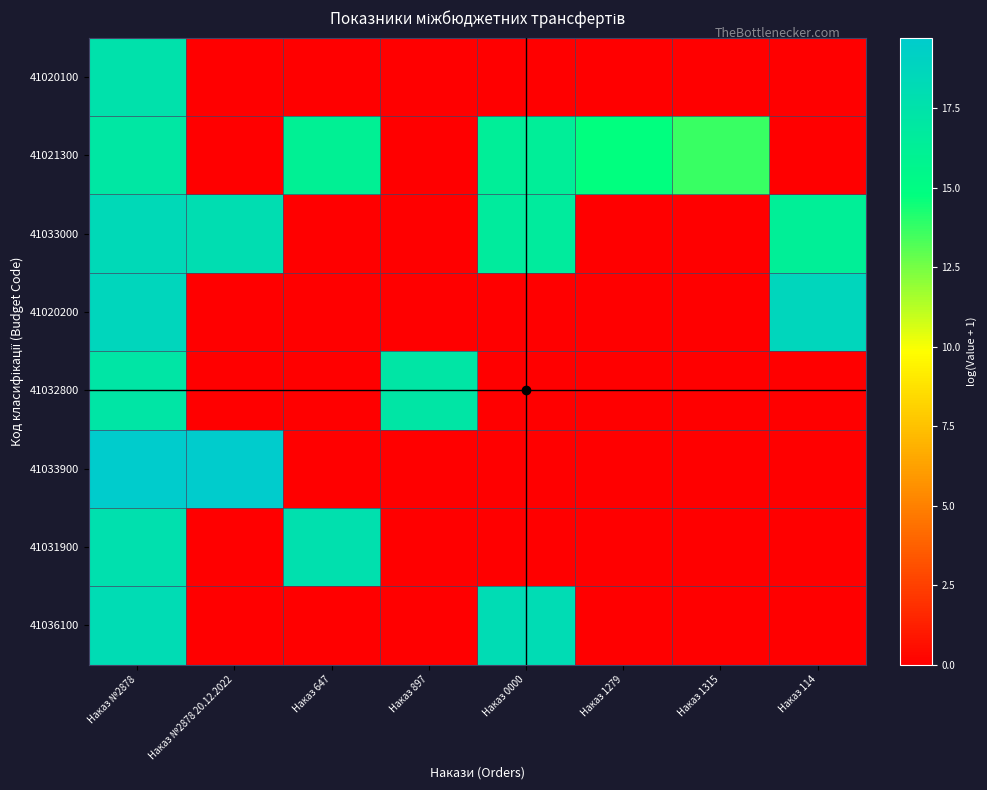

Which series changed the most between Наказ 0000 and Наказ 1315?

41036100